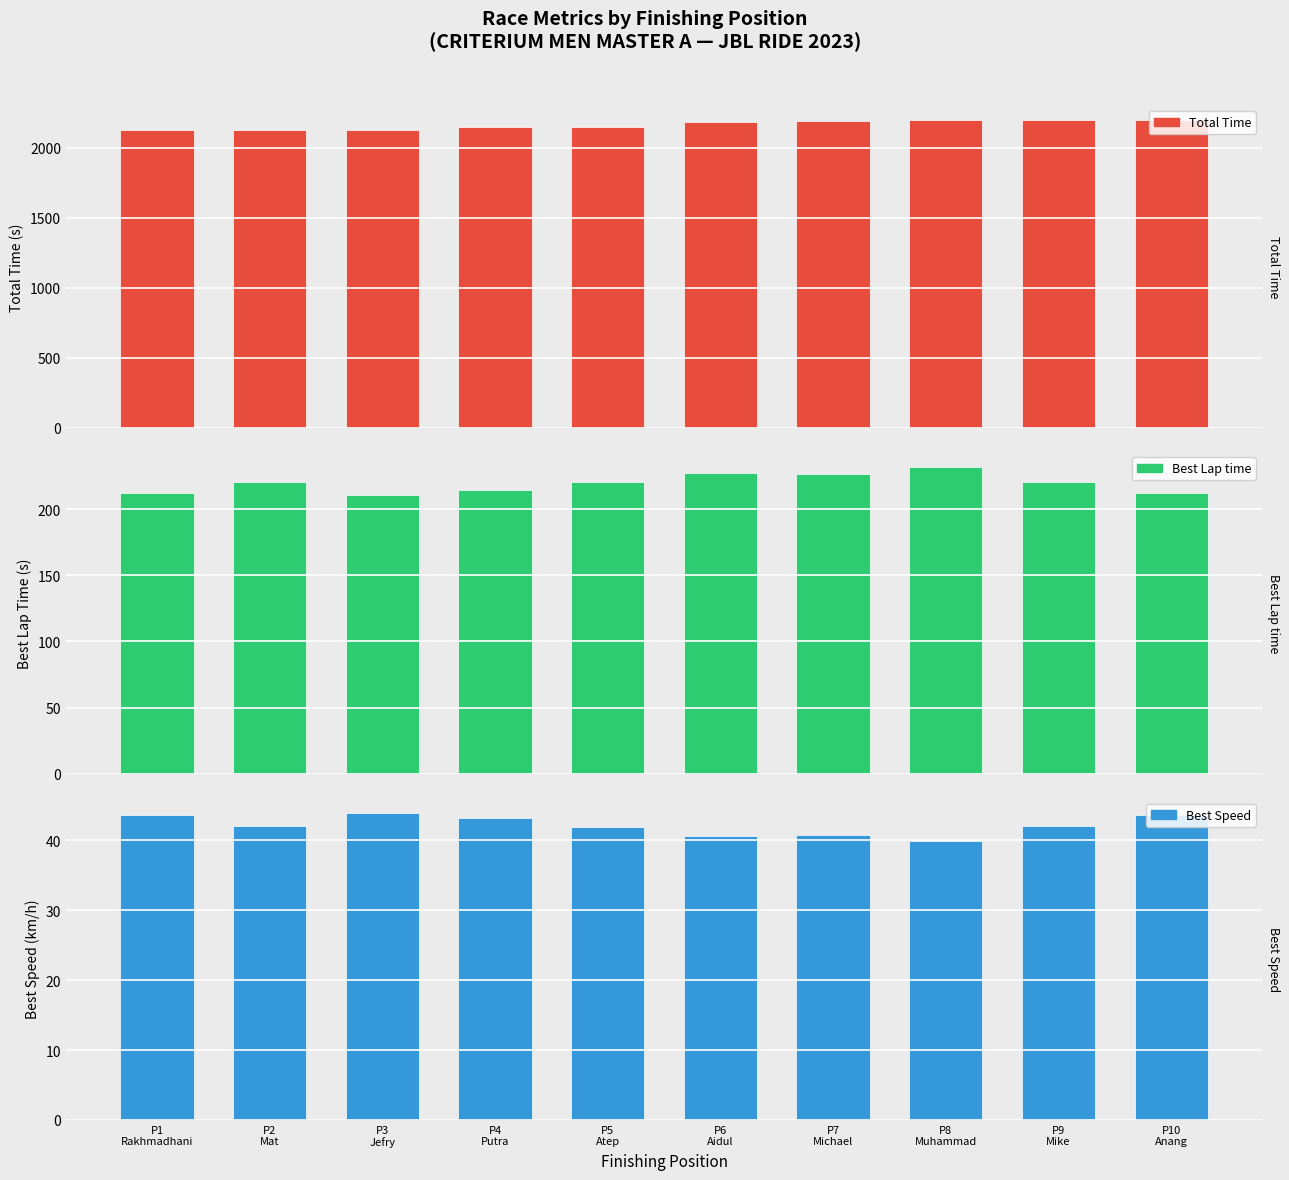

Which category has the lowest value in the Best Speed series?

P8
Muhammad